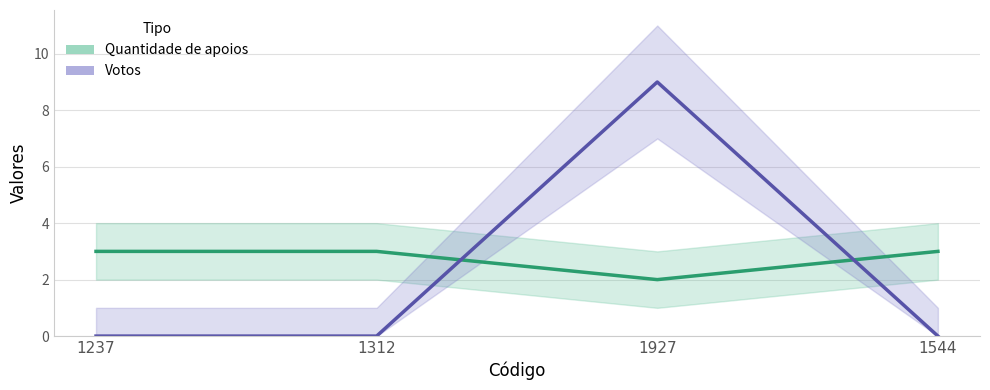

At which category is the sum across all series the highest?

1927